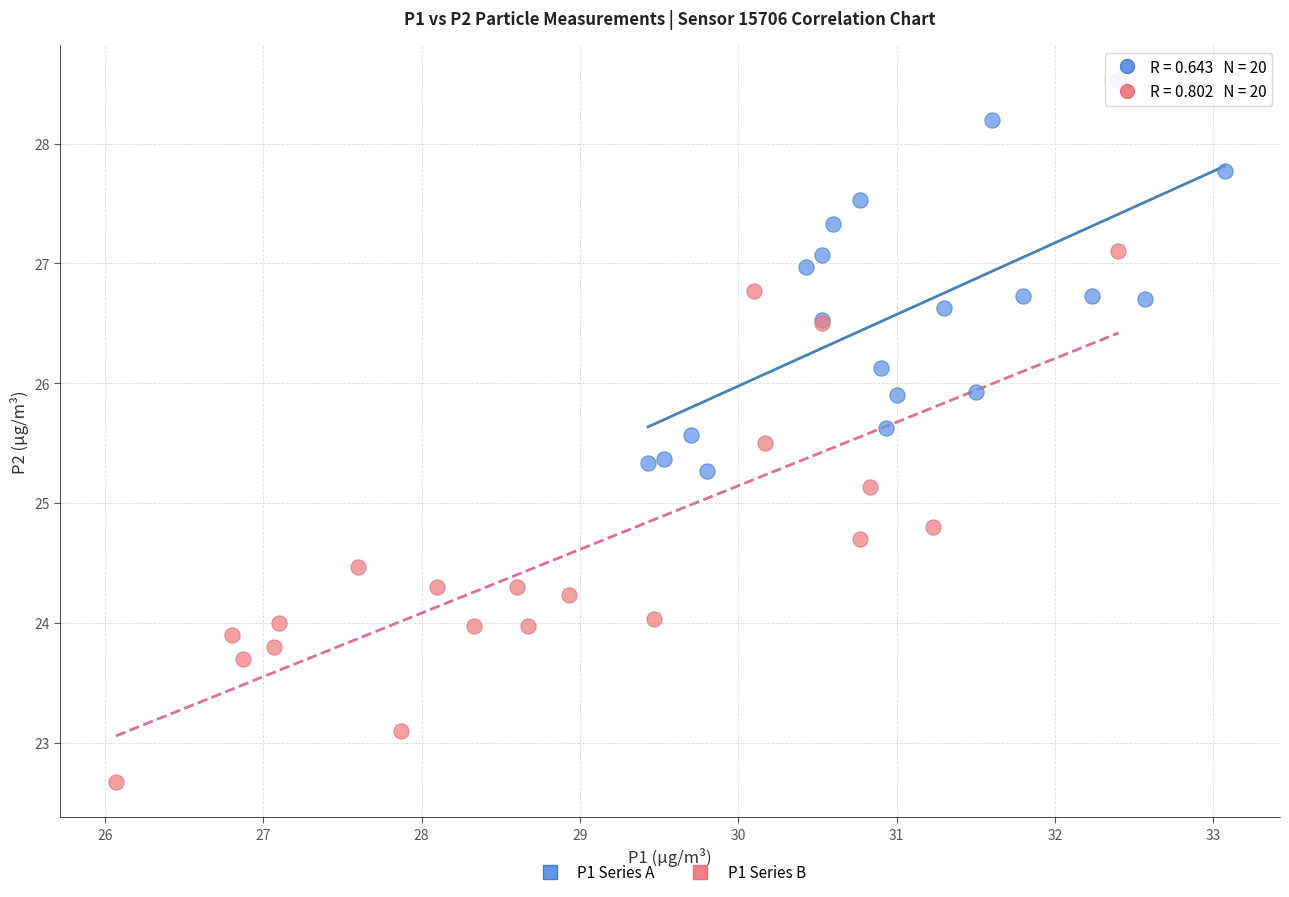

Which series reaches the maximum Y coordinate?

P1 Series A